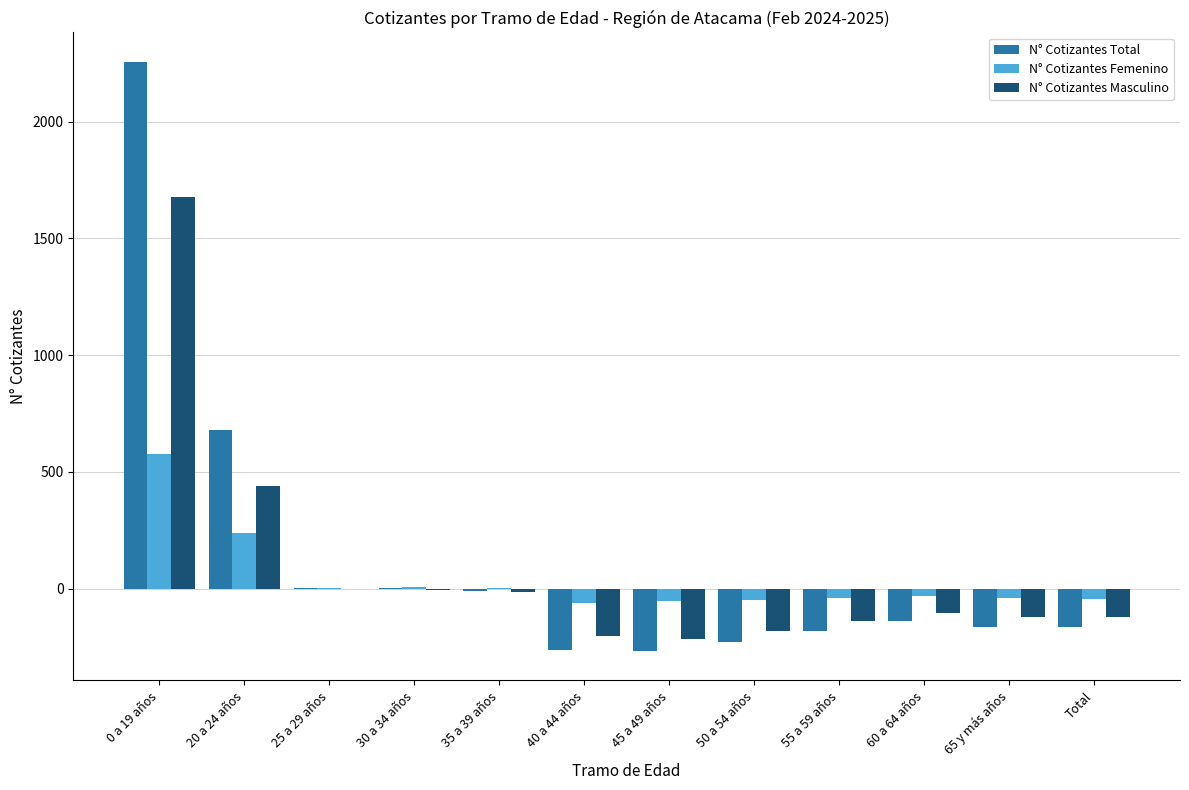

Which category has the highest value in the N° Cotizantes Masculino series?

0 a 19 años